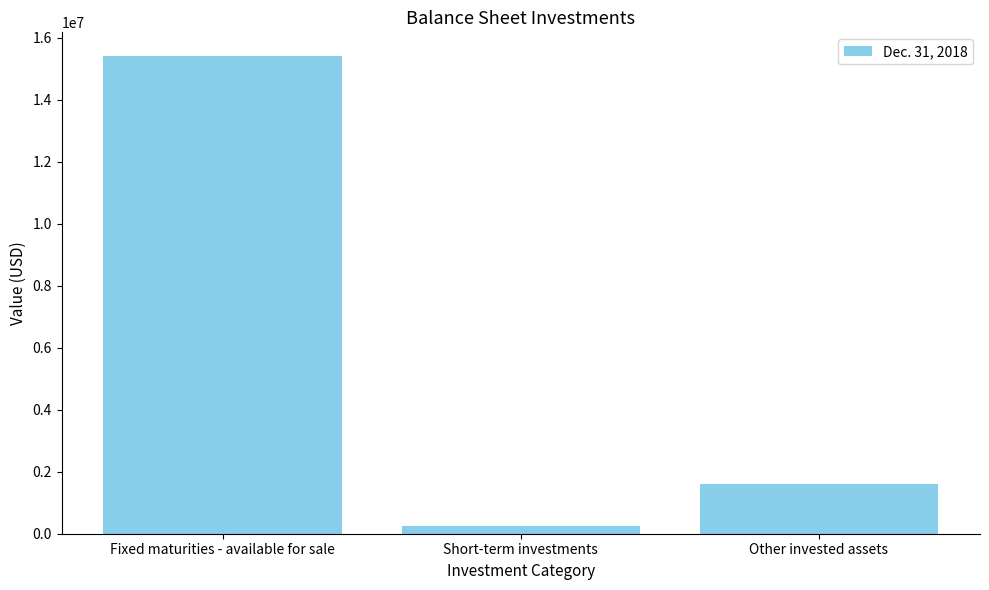

Reading left to right, what are all the values shown in this chart?

15406572	241010	1591745